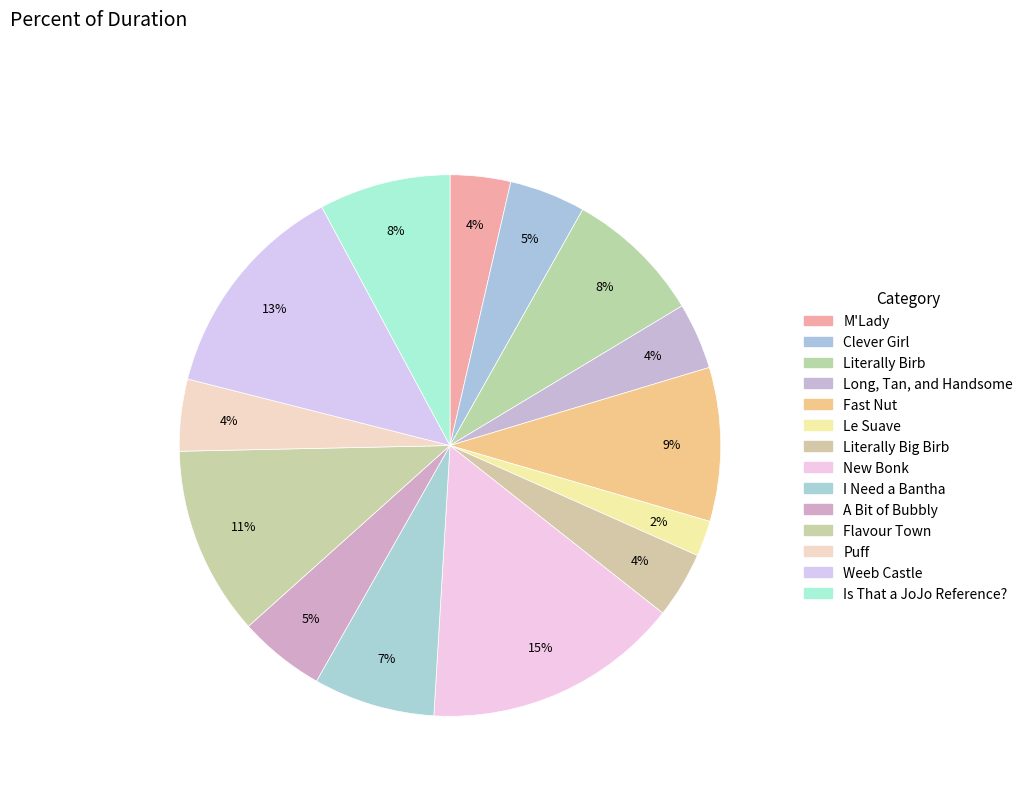

To the nearest percent, what is the average slice percentage?

7%